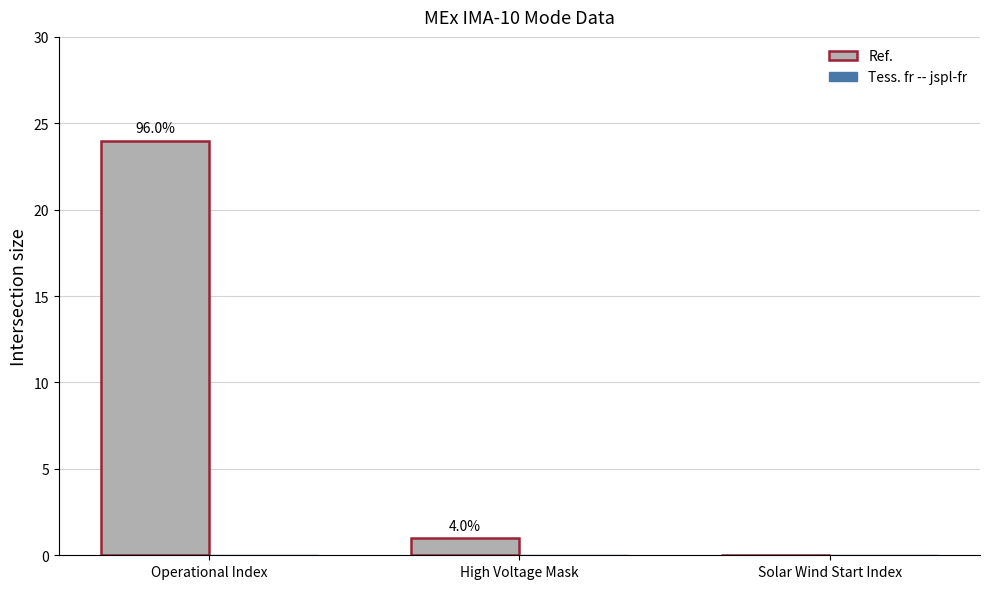

What position from the right is High Voltage Mask?

2